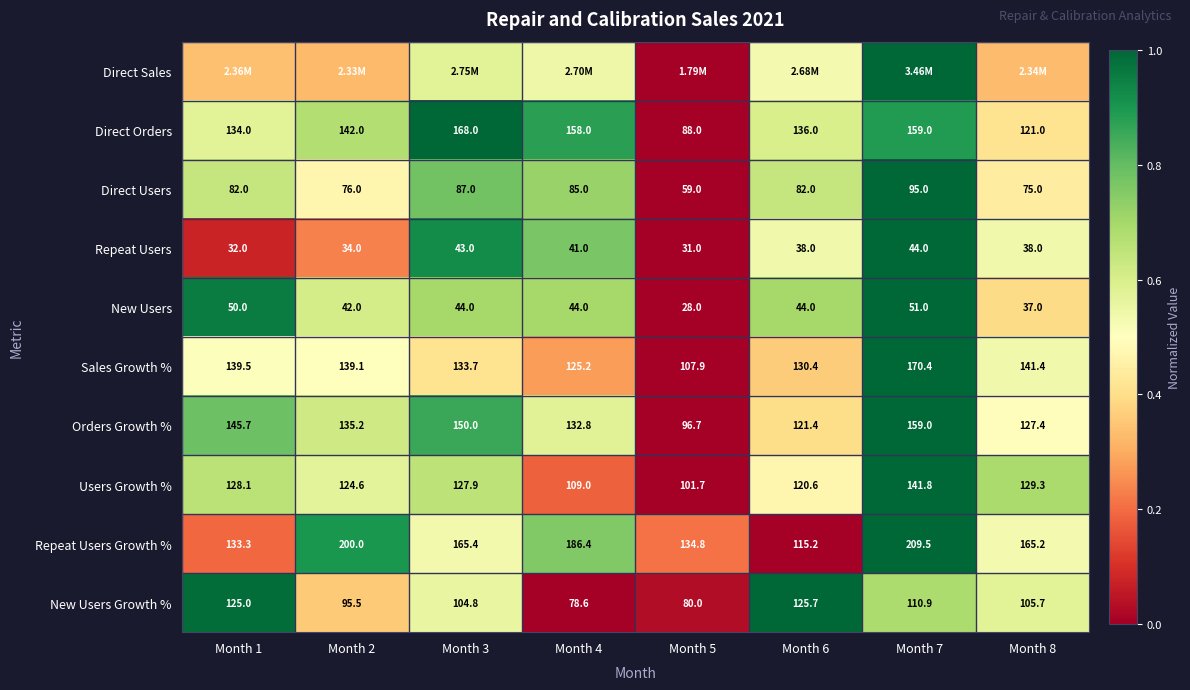

Is the value of Repeat Users Growth % at Month 5 greater than the value of Repeat Users at Month 5?

Yes